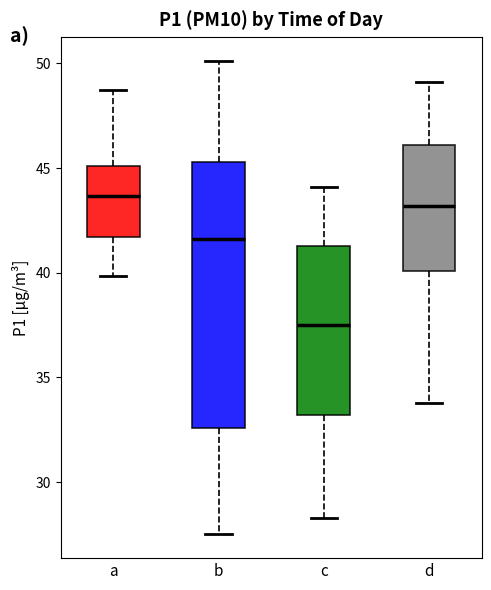

Which box is the tallest, from its lower edge to its upper edge?

b